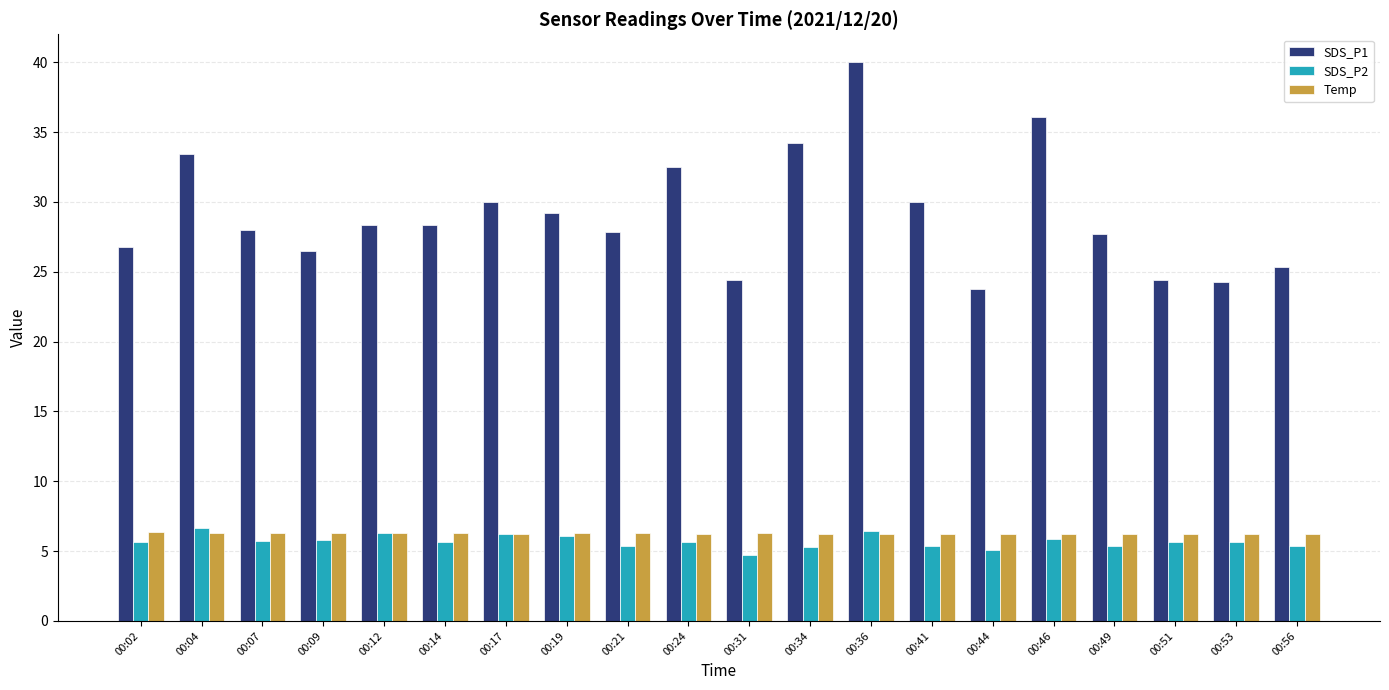

How many groups of bars are there?

20